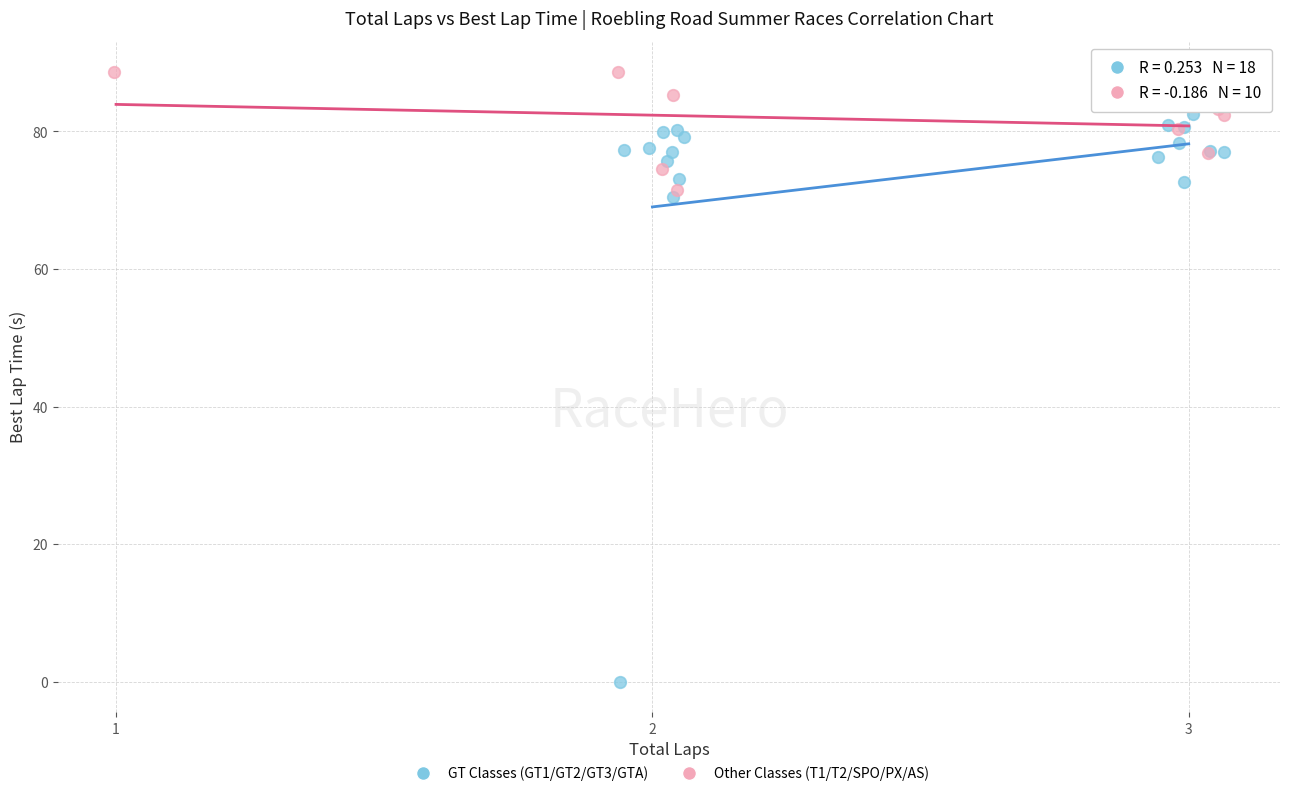

Which series has the largest Y range (max minus min)?

GT Classes (GT1/GT2/GT3/GTA)